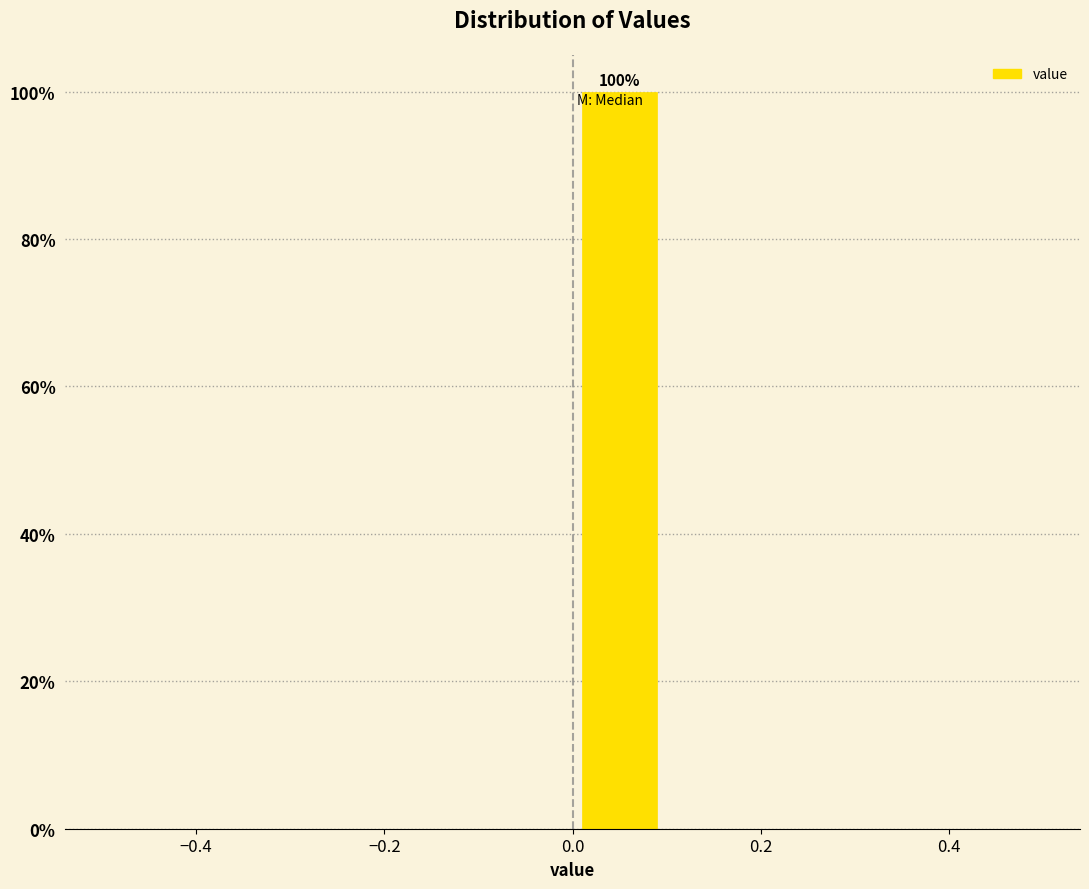

Which range on the x-axis has the tallest bar?

0.0 to 0.1